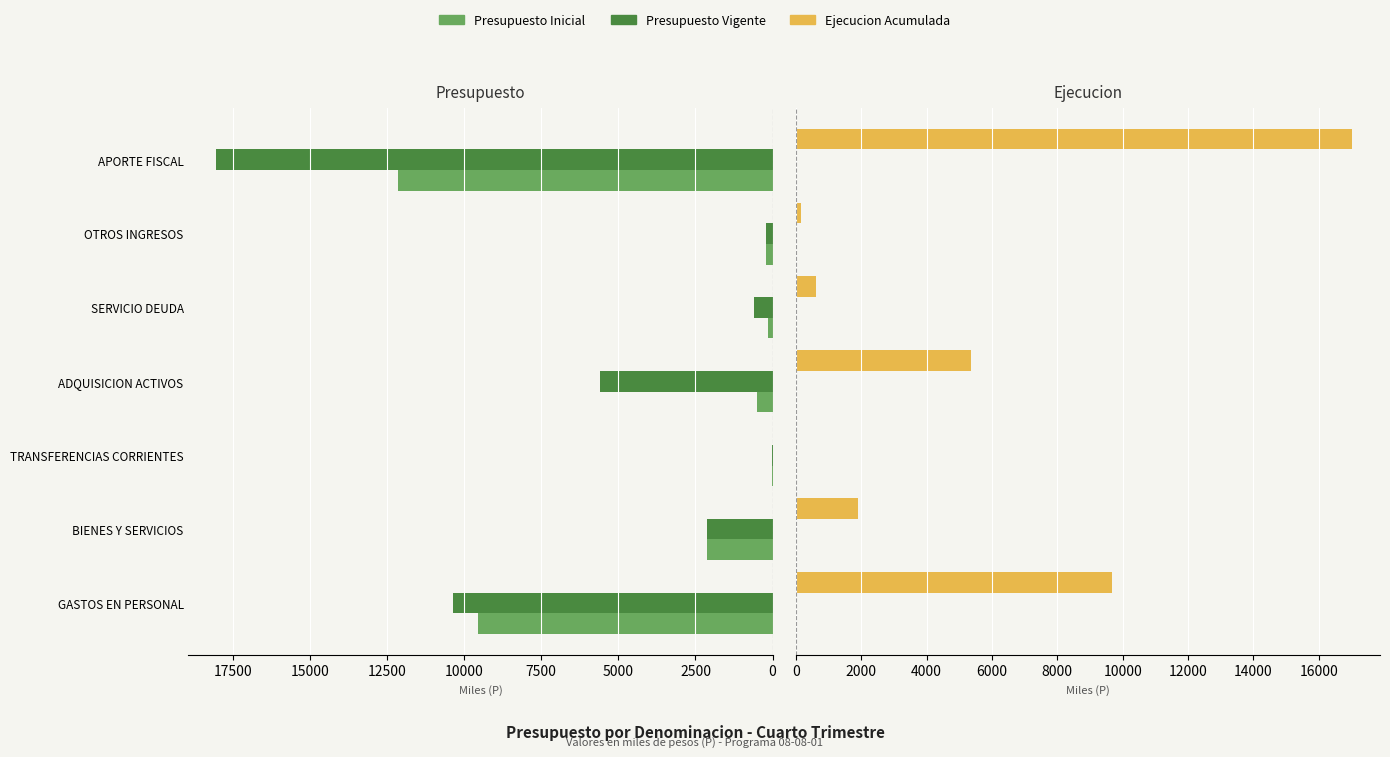

What is the average value of the Presupuesto Vigente series?

5283.4